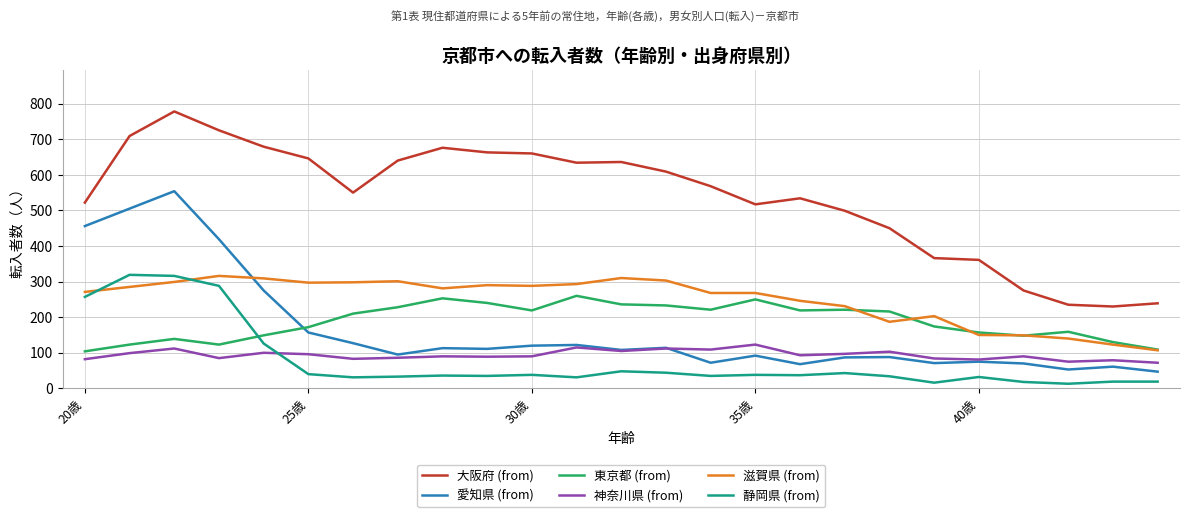

True or false: 愛知県 (from) has more than 0 interior local peaks.

True